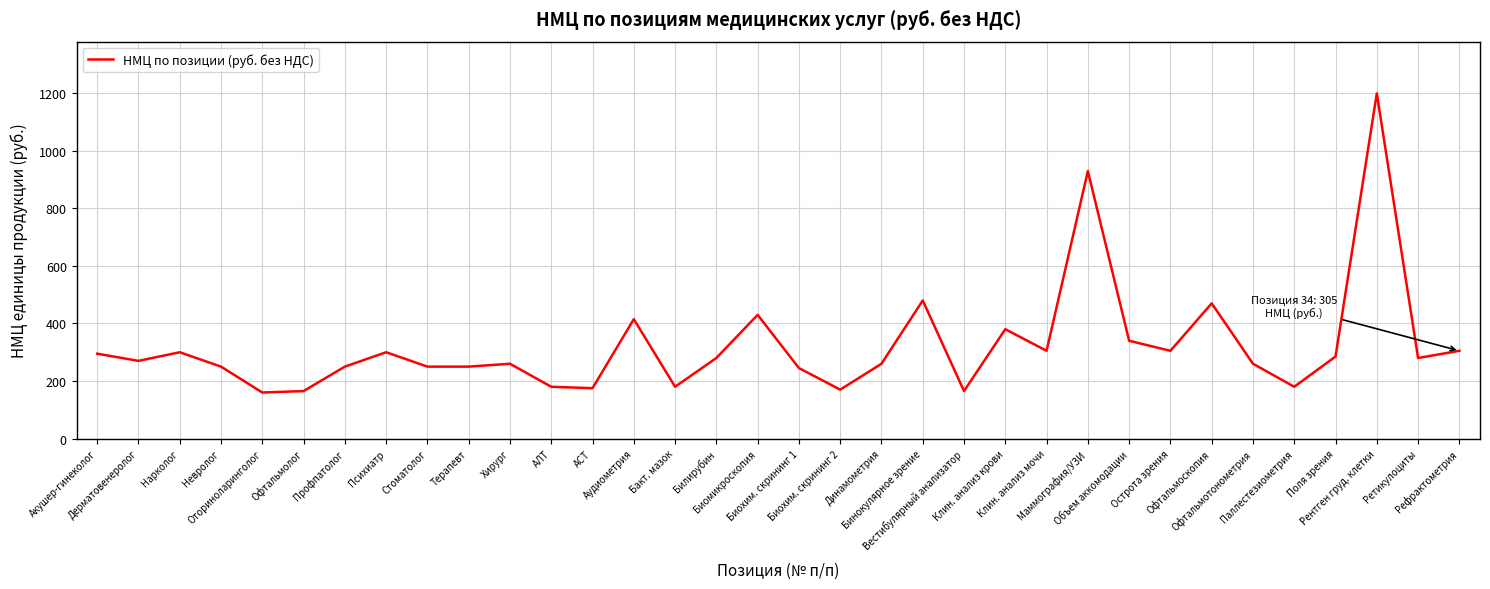

What position from the left is Хирург?

11